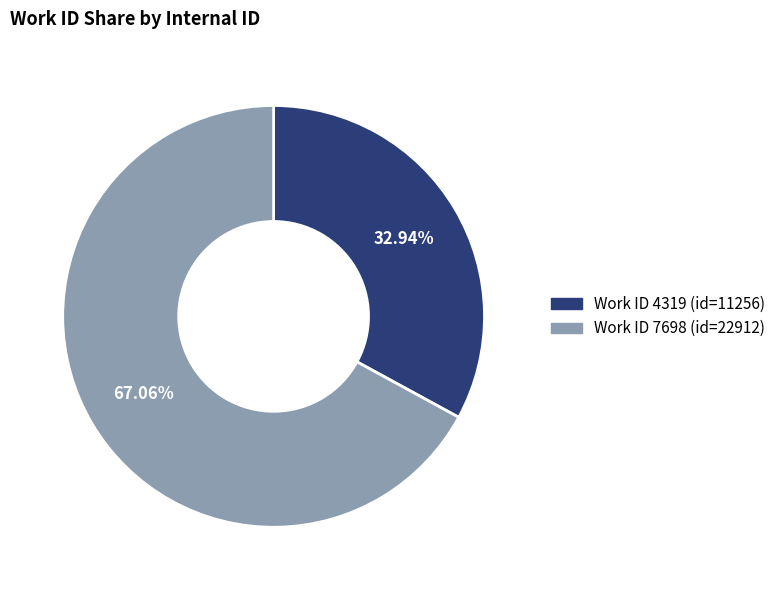

To the nearest percent, what is the difference between the largest and smallest slice percentages?

34%